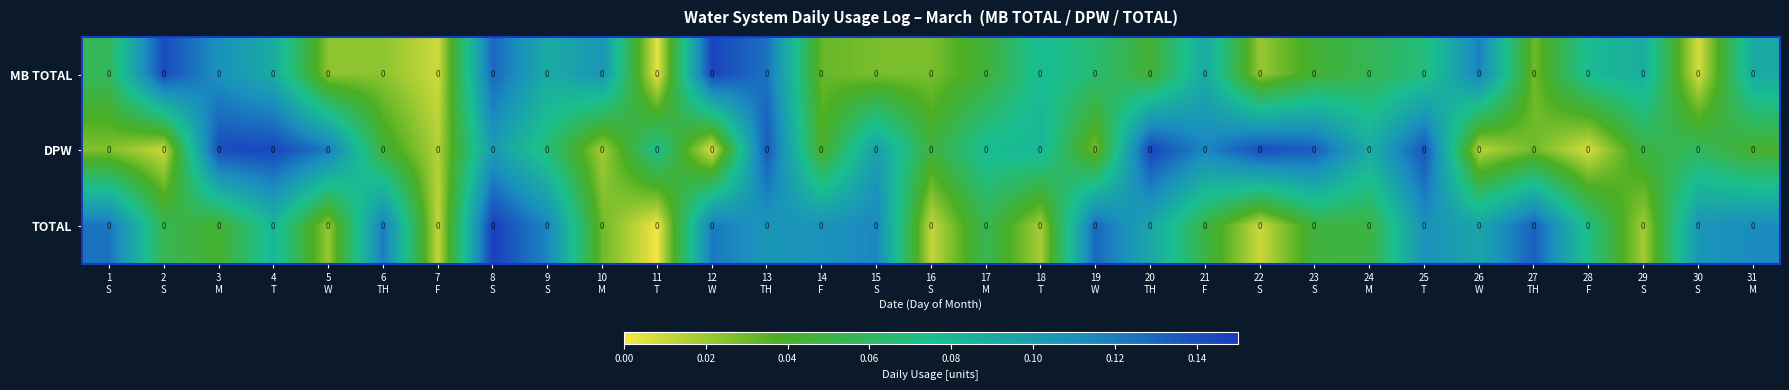

At which label is TOTAL closest to 0?

11 T